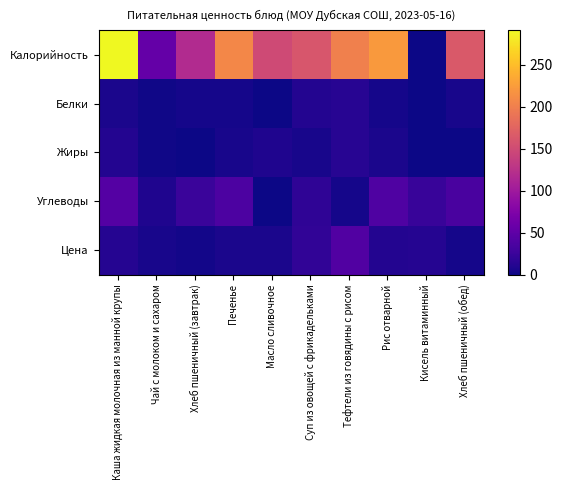

How many data points does each series have?

10